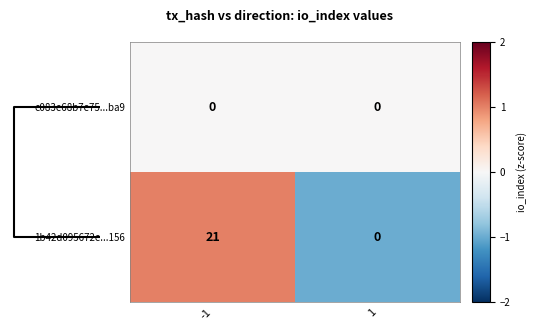

Reading right to left, what are all the values shown in this chart?

e083e68b7e75...ba9: 1=0	-1=0
1b42d095672e...156: 1=0	-1=21